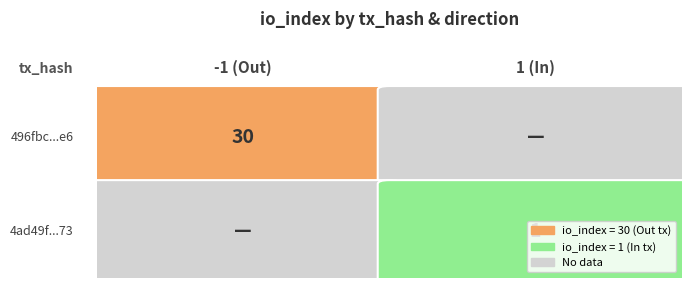

Count the number of data series in this chart.

2